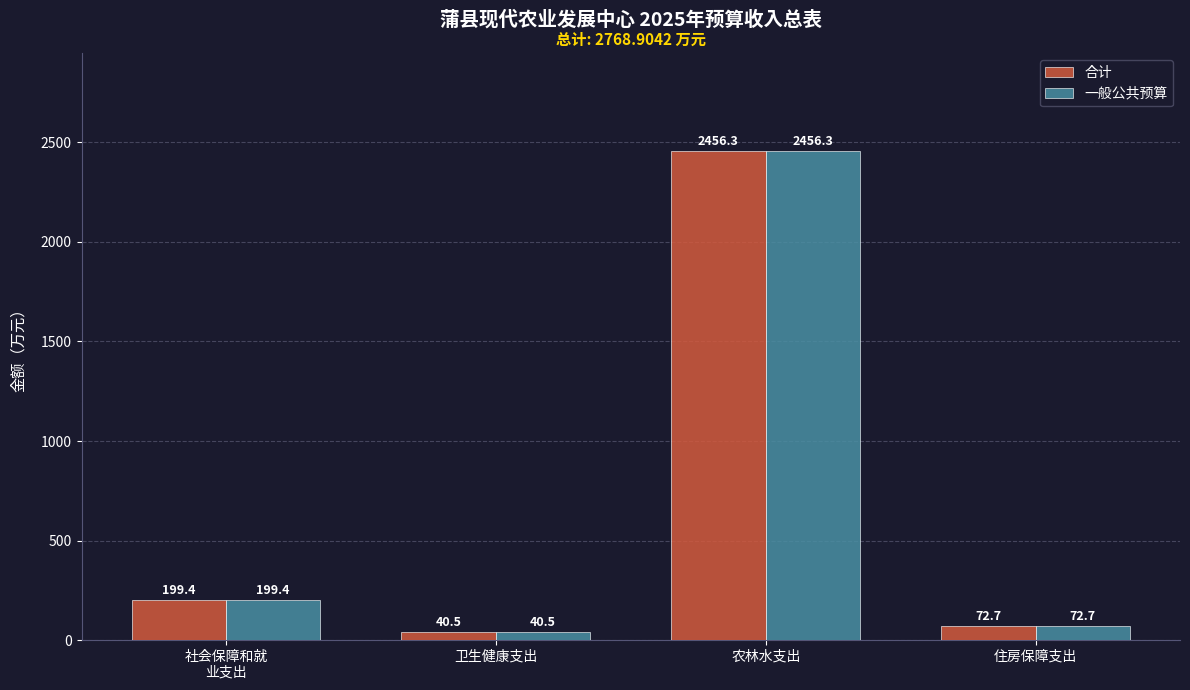

What is the label of the 1st bar from the left?

社会保障和就
业支出